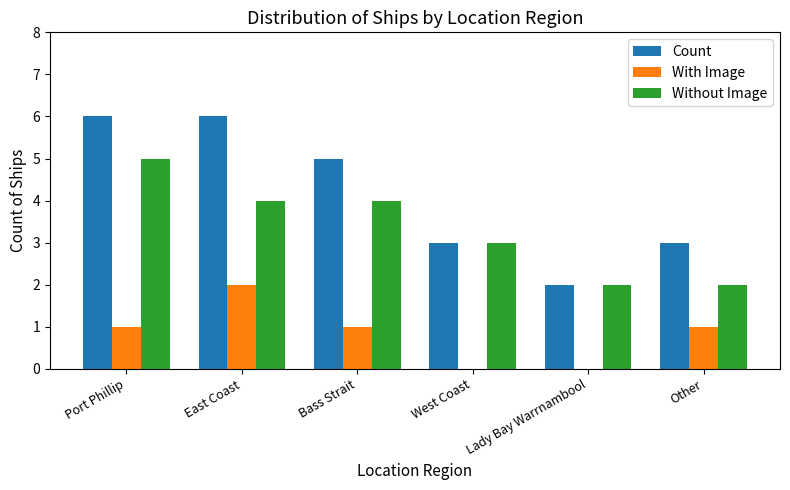

What are all the series names shown in the legend?

Count, With Image, Without Image